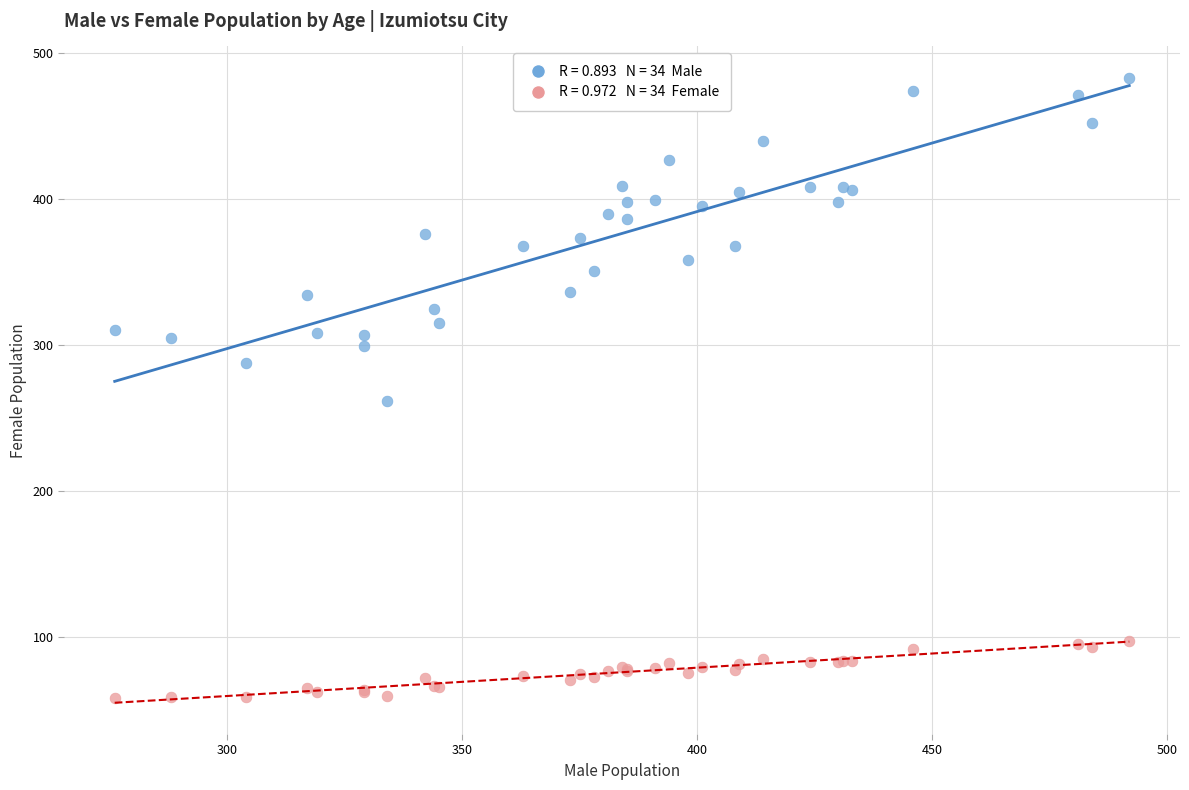

Across all series, what Y value is closest to 270?

262.0